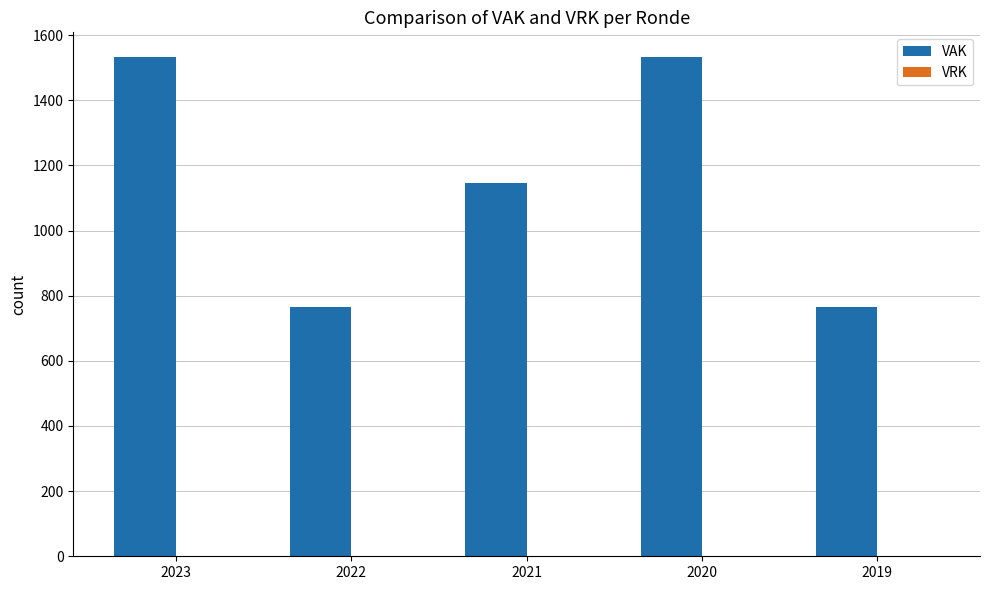

What is the greatest value displayed?

1532